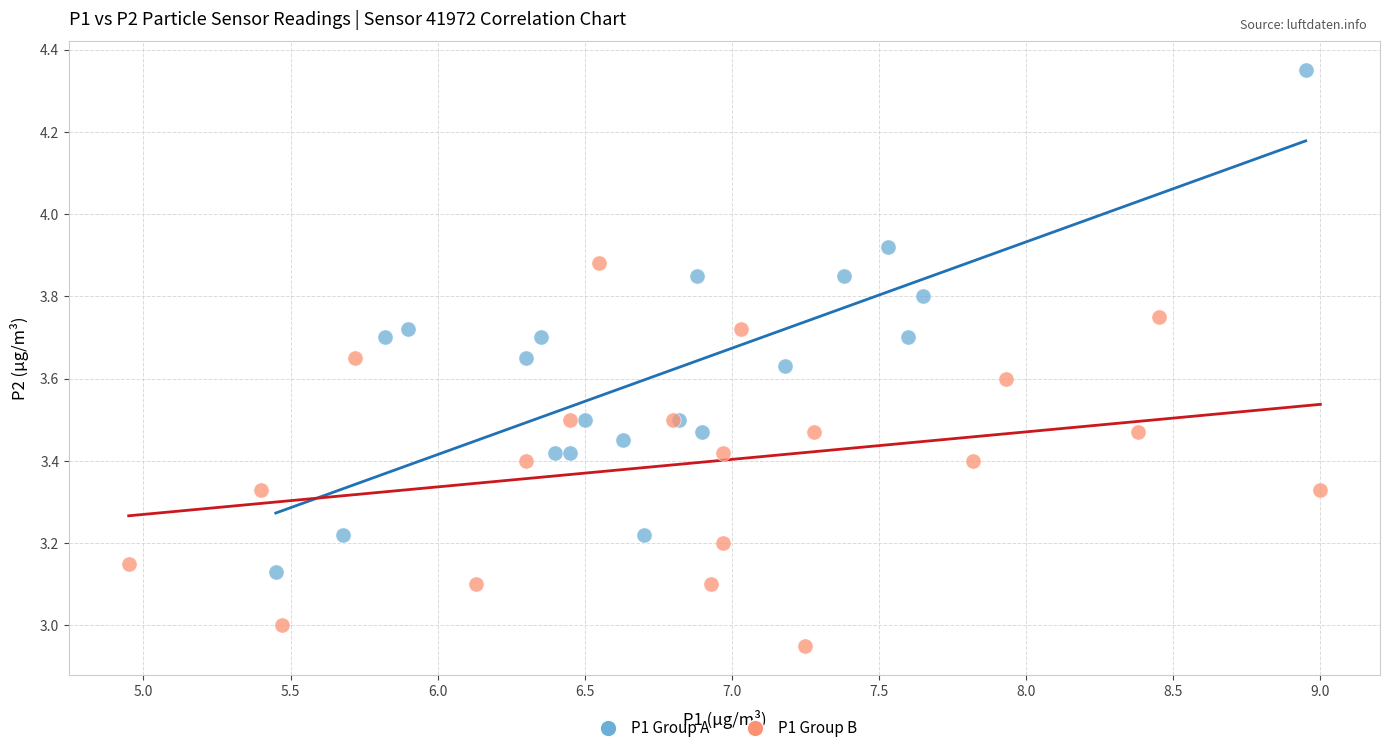

Which series reaches the minimum Y coordinate?

P1 Group B